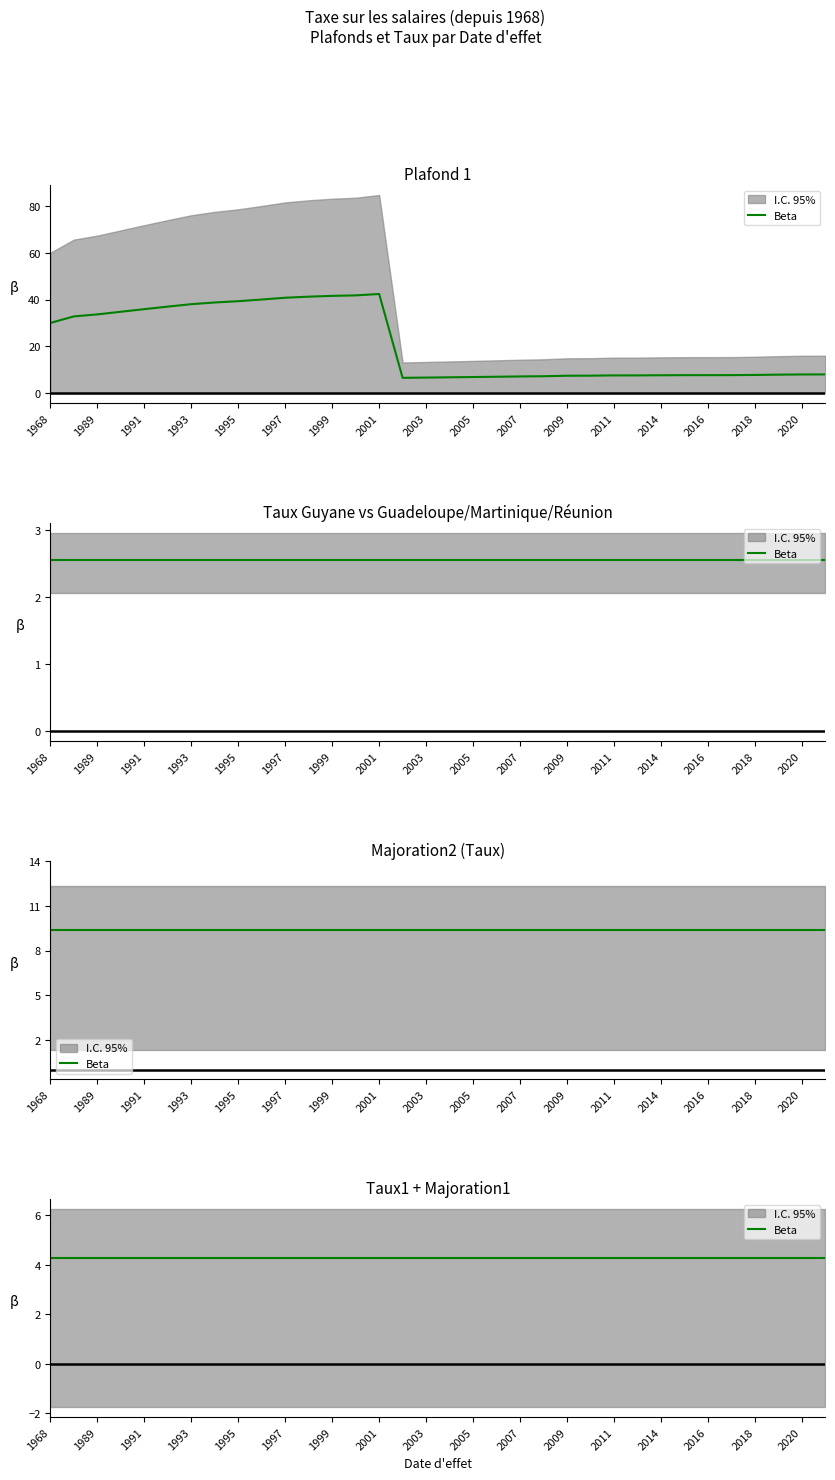

Which label corresponds to the largest value in the chart?

2001